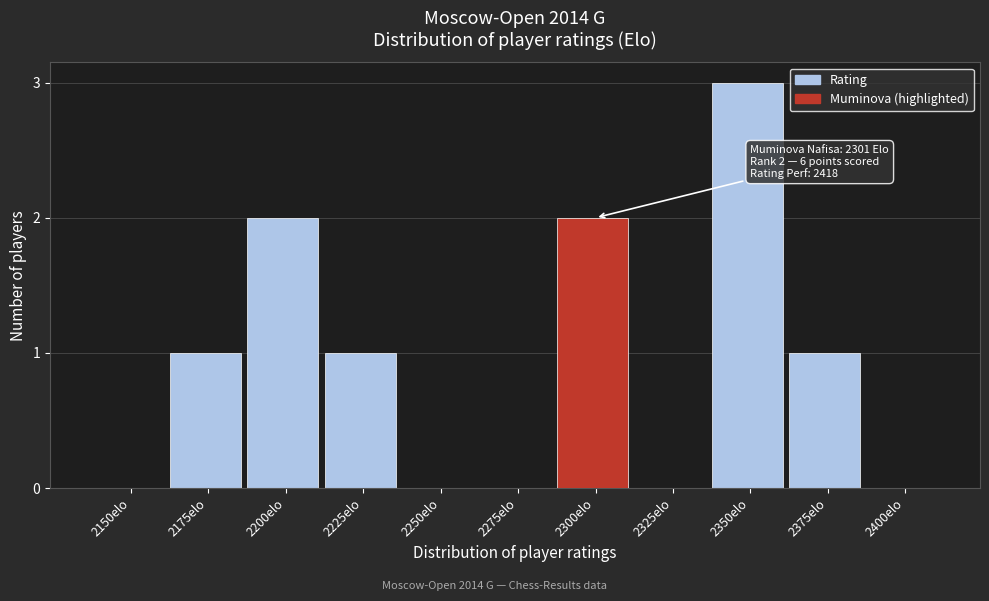

Reading left to right, list all the values displayed in this chart.

2150elo=0	2175elo=1	2200elo=2	2225elo=1	2250elo=0	2275elo=0	2300elo=2	2325elo=0	2350elo=3	2375elo=1	2400elo=0